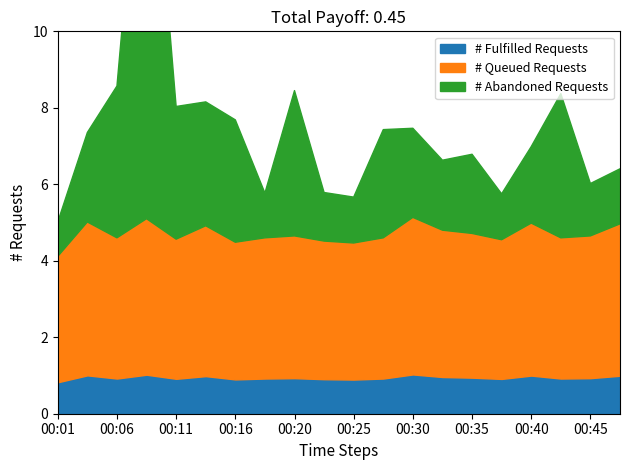

At how many categories does at least one series exceed 18?

1